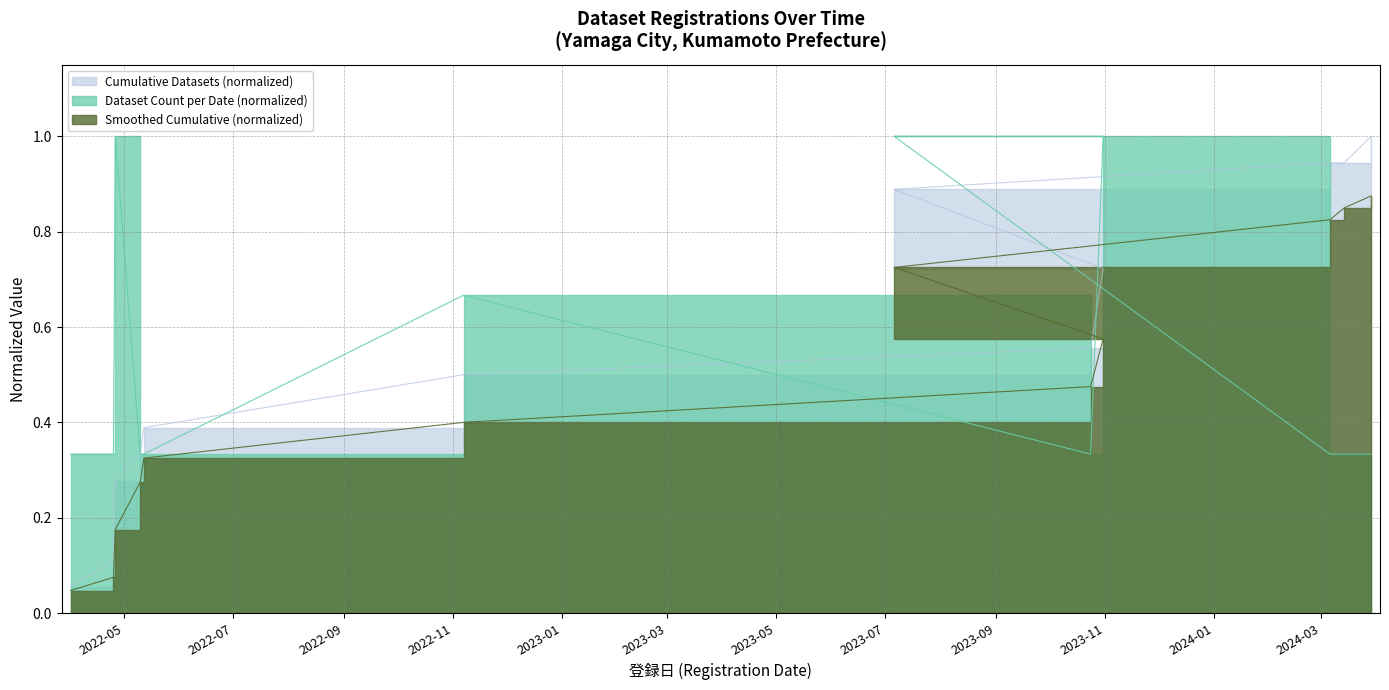

What is the label of the 10th point from the right?

2022-04-26